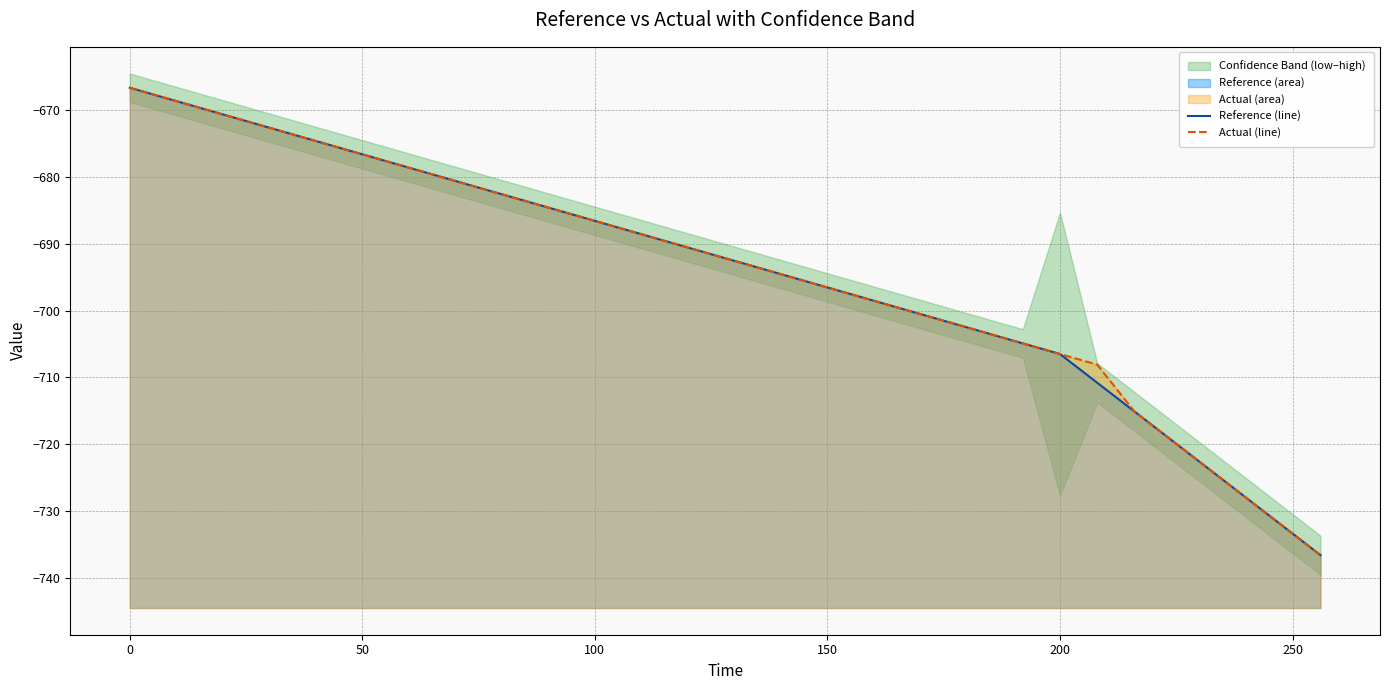

Between which two adjacent categories do Reference (line) and Actual (line) first intersect?

0 and 50